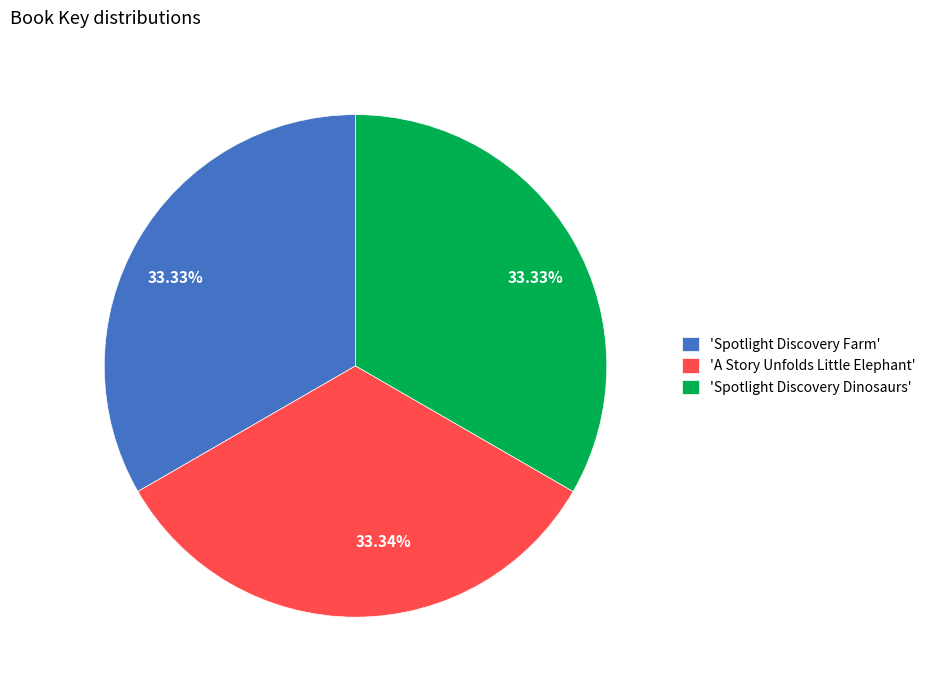

Does any single category account for the majority?

No